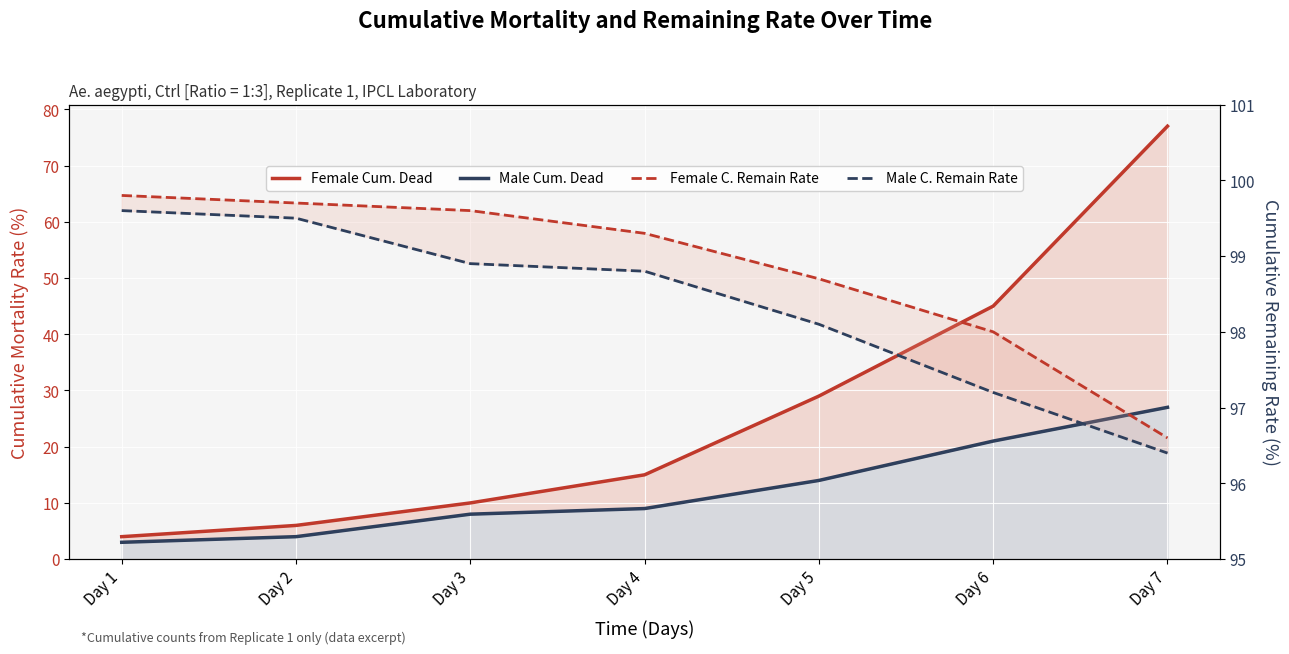

What is the spread (max minus min) of values at Day 4?

90.3